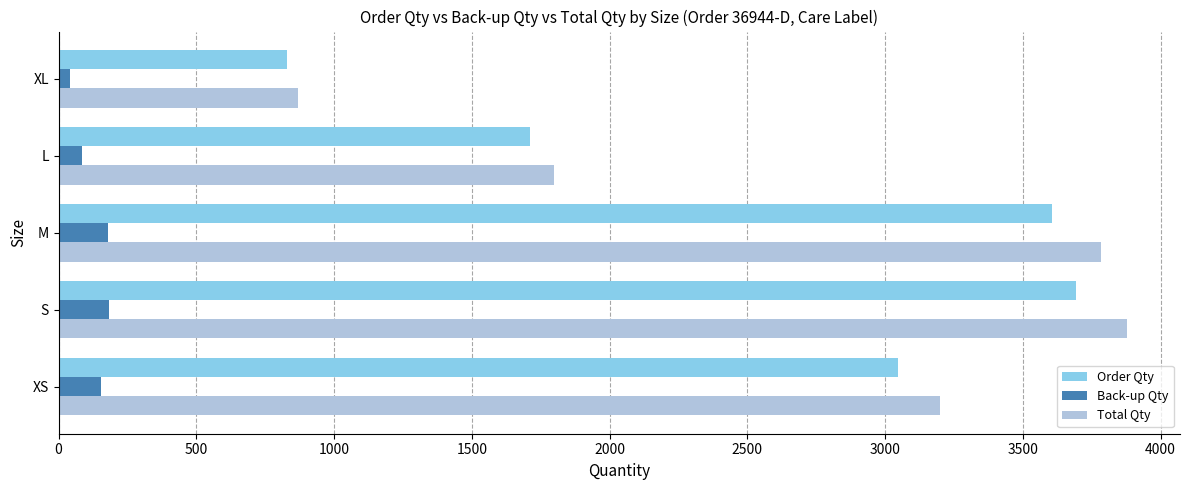

What is the sum of the Order Qty values at XS and S?

6739.0